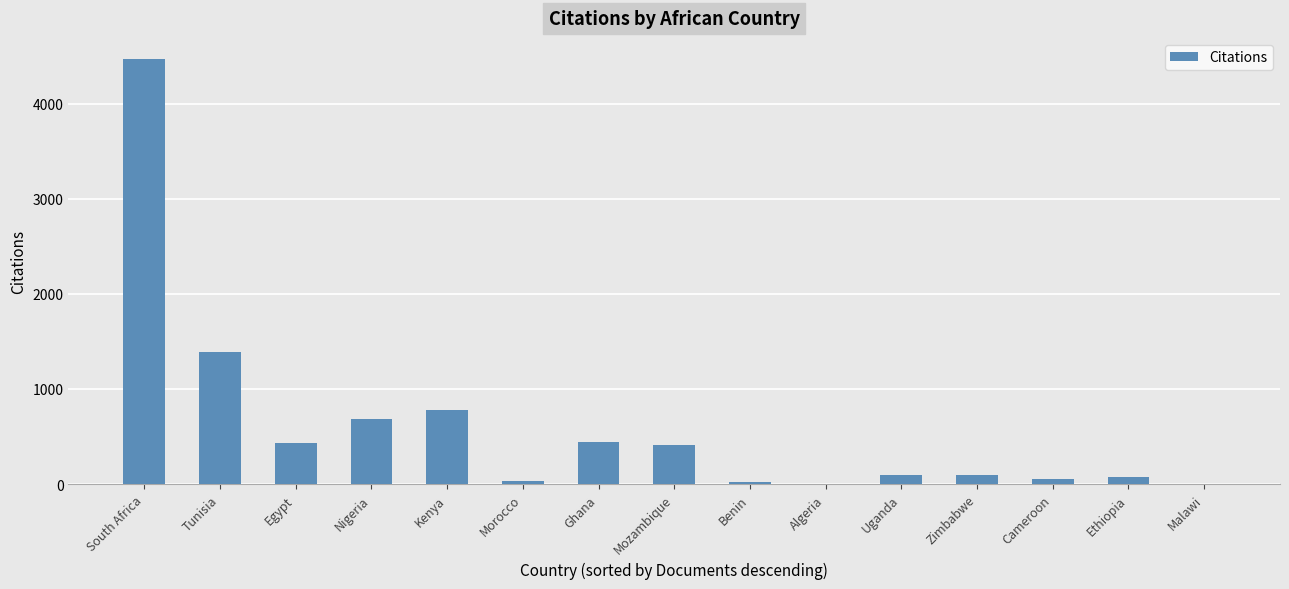

What is the greatest value displayed?

4467